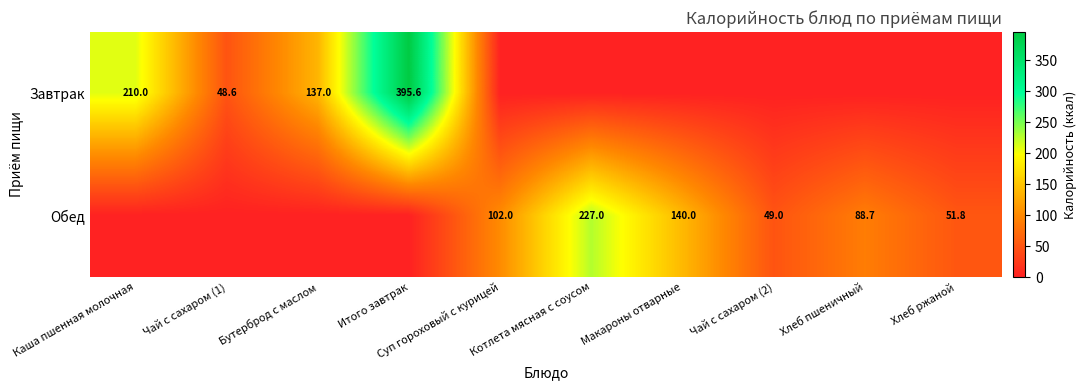

At which category does the chart reach its peak across all series?

Итого завтрак